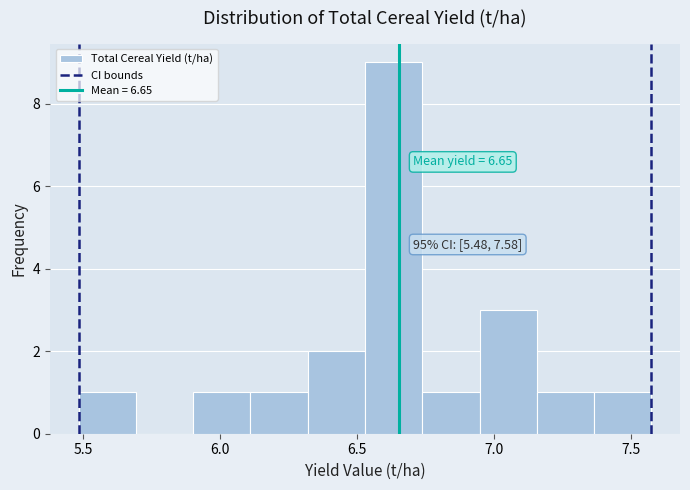

Which range on the x-axis has the tallest bar?

6.55 to 6.75